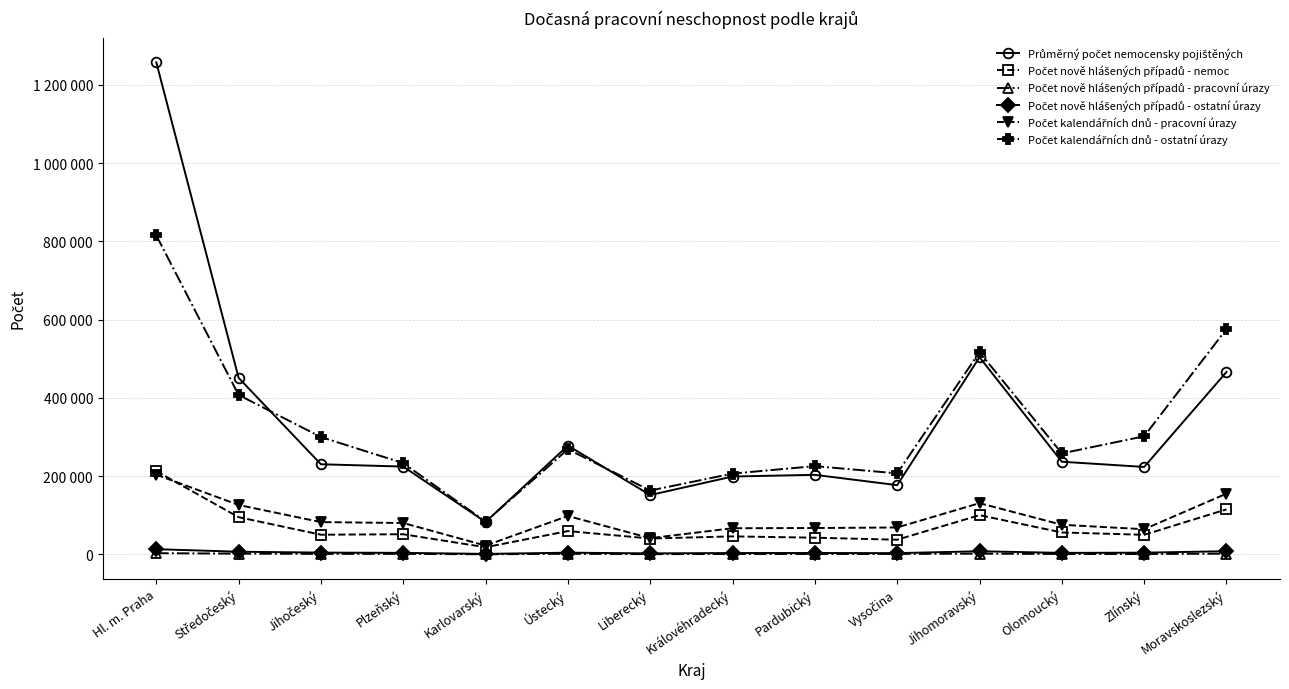

What is the label of the 11th point from the left?

Jihomoravský